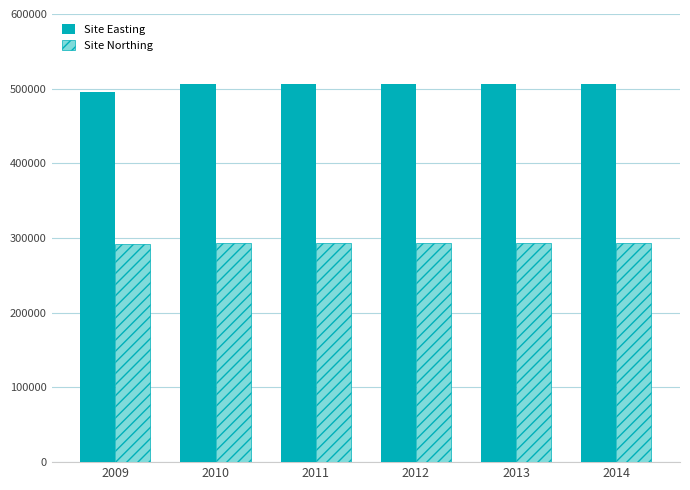

What is the minimum value shown in the chart?

291870